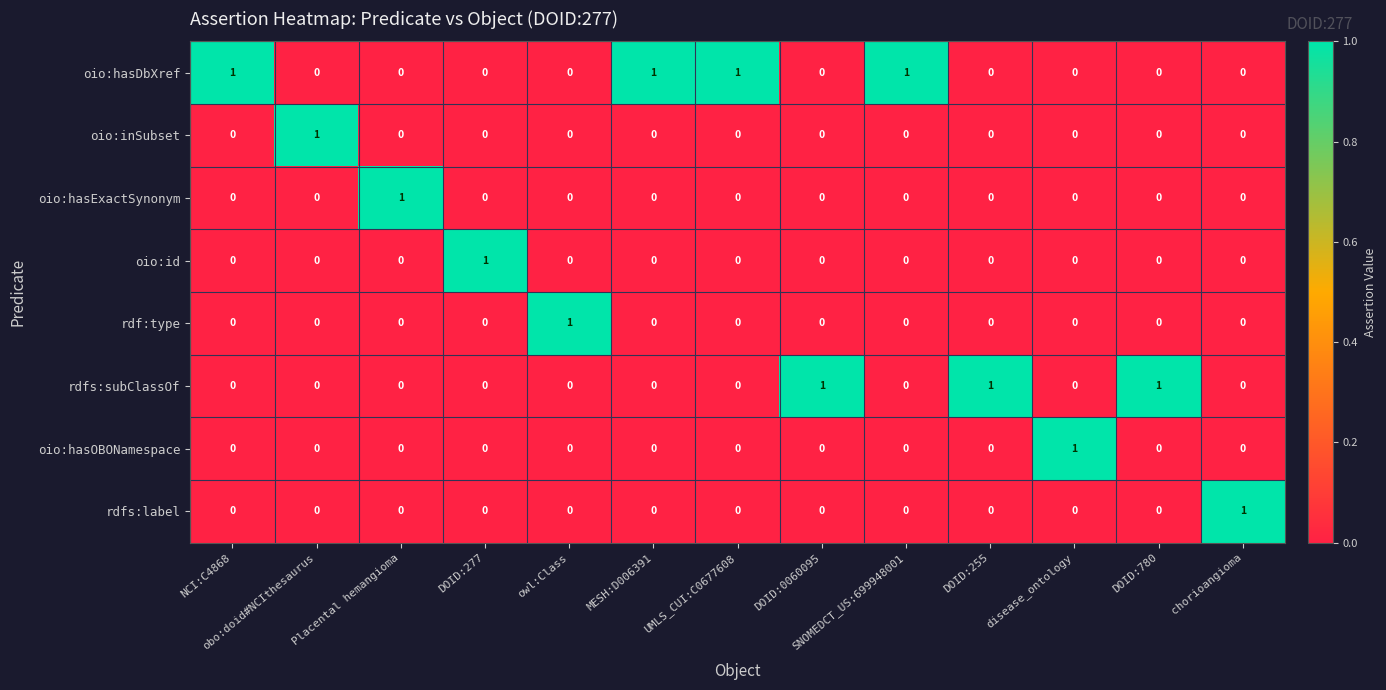

Is it true that oio:hasDbXref equals 0 at DOID:780?

True